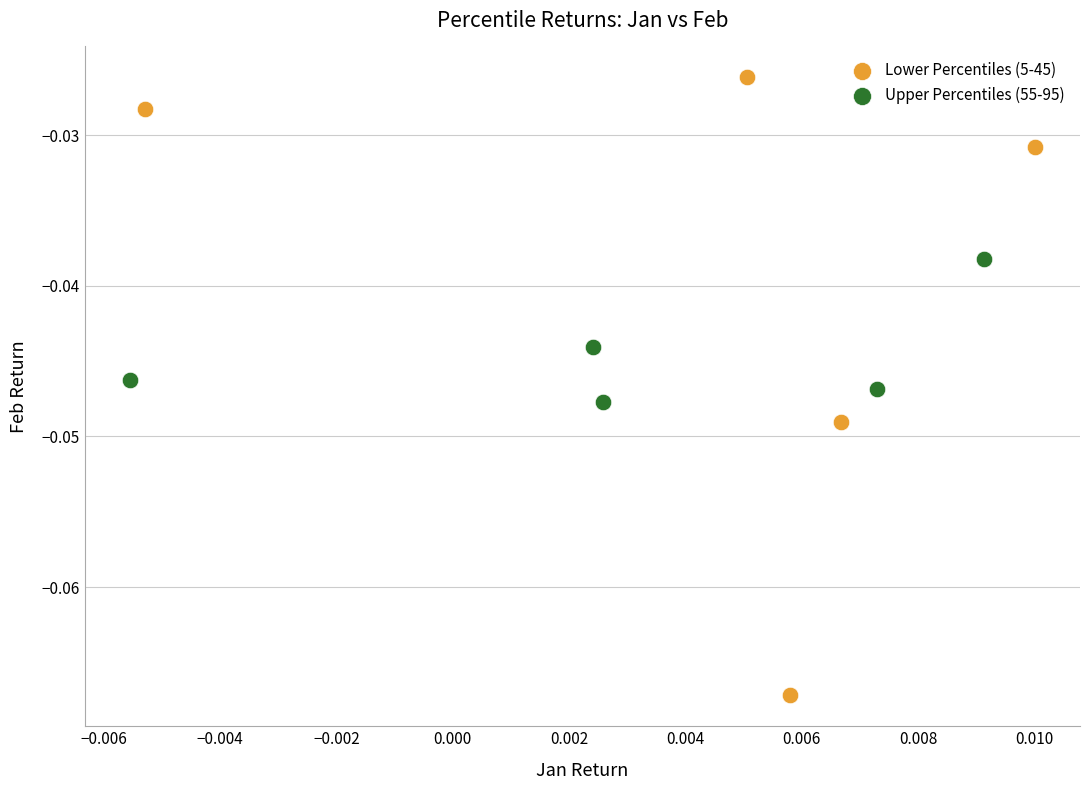

Which series contains the lowest Y value?

Lower Percentiles (5-45)